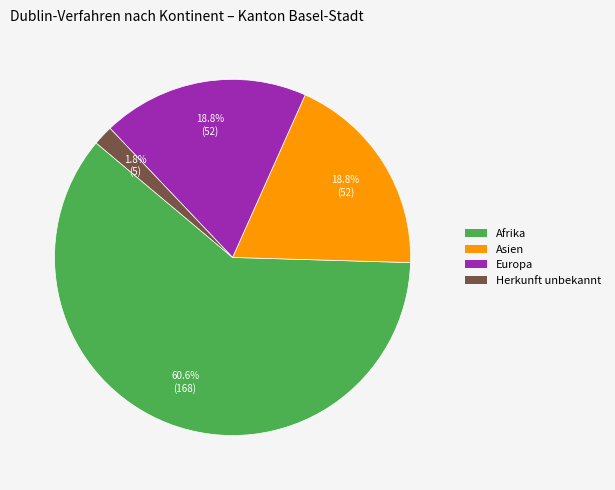

What is the largest slice in the pie chart?

Afrika